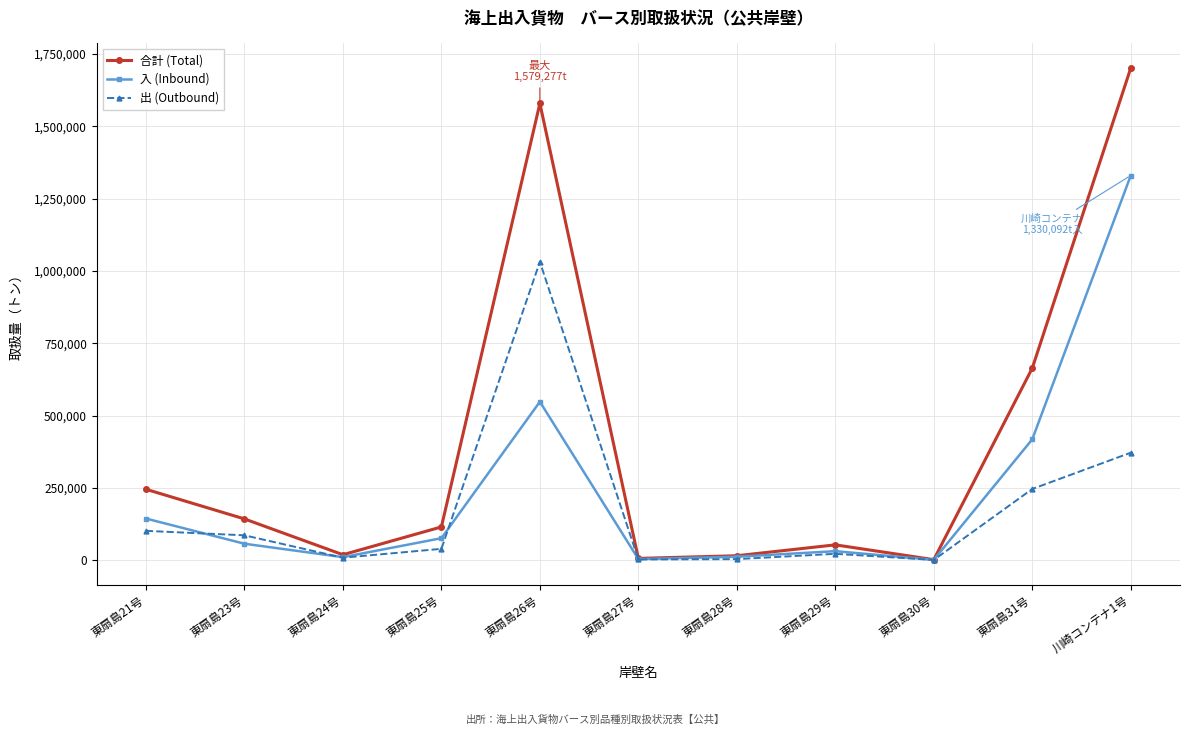

Is it true that 出 (Outbound) equals 144727 at 川崎コンテナ1号?

False